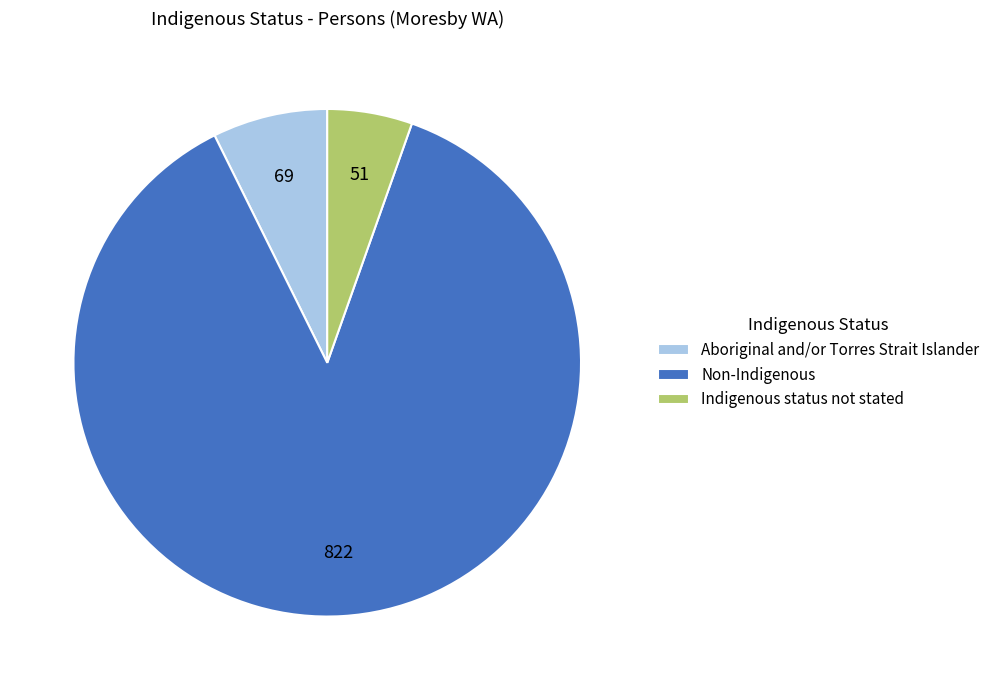

Count the number of slices in the pie.

3